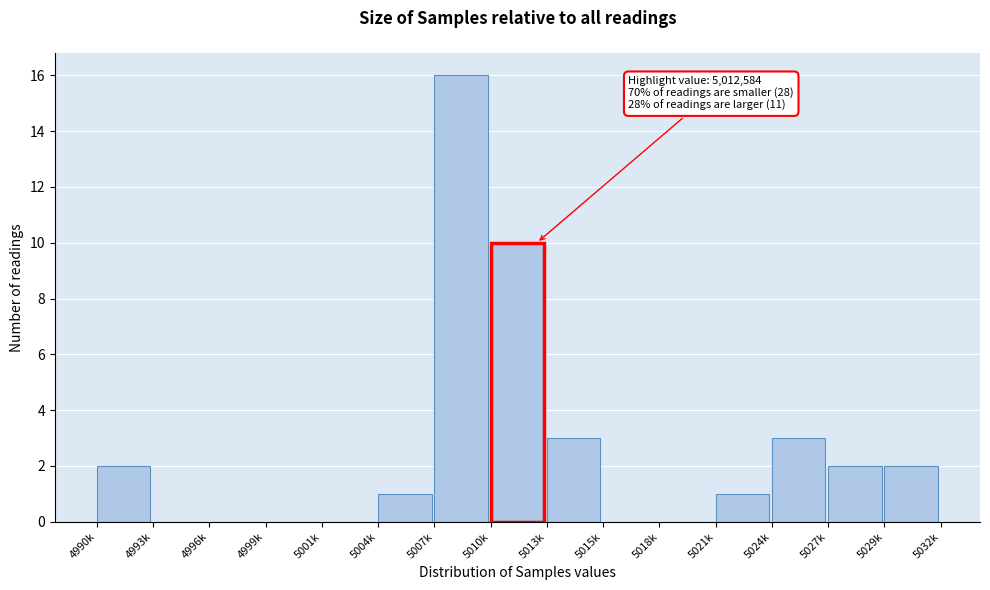

Reading right to left, list all the values displayed in this chart.

5029k=2	5027k=2	5024k=3	5021k=1	5018k=0	5015k=0	5013k=3	5010k=10	5007k=16	5004k=1	5001k=0	4999k=0	4996k=0	4993k=0	4990k=2